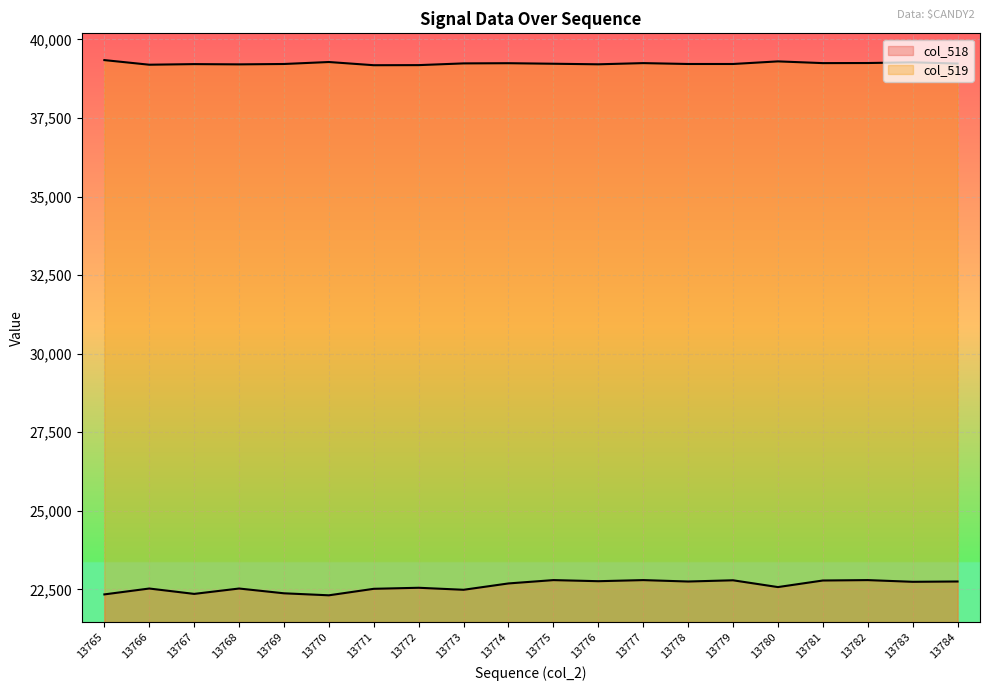

What is the lowest value of the col_519 series?

39181